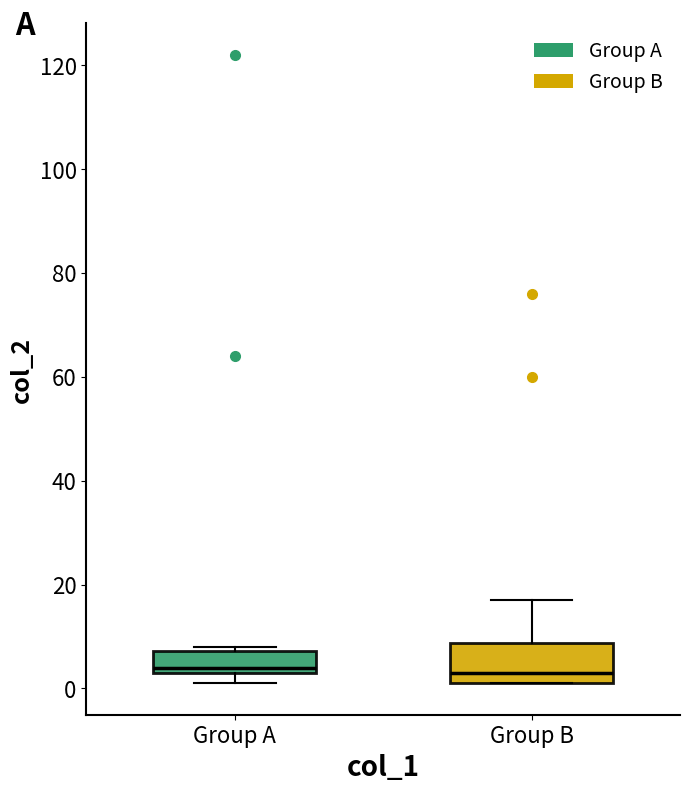

Which box is the tallest, from its lower edge to its upper edge?

Group B